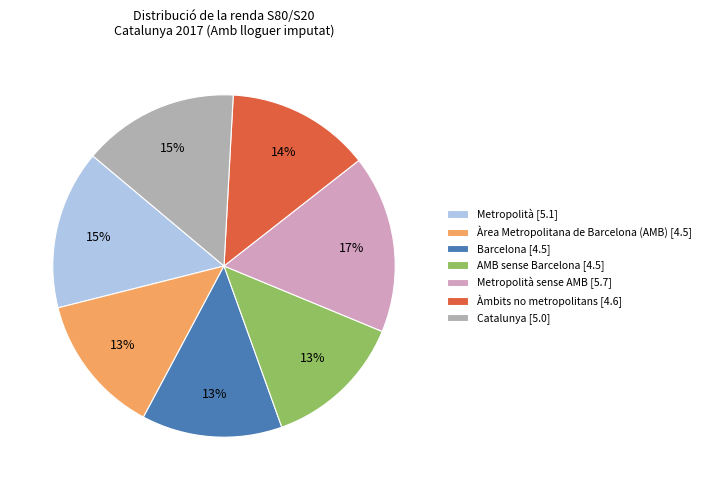

Combined, do AMB sense Barcelona [4.5] and Àrea Metropolitana de Barcelona (AMB) [4.5] account for over 50%?

No